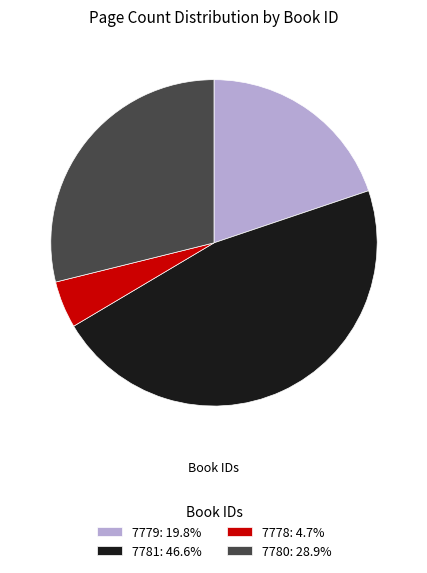

Is the sum of 7779: 19.8% and 7781: 46.6% greater than half?

Yes